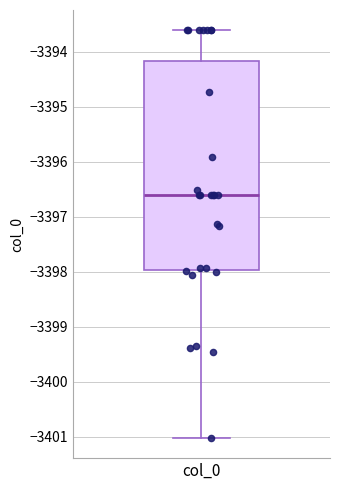

Transcribe this box plot: give where the median line is, the range the box spans, and where the two whiskers end, as read against the y-axis. The values are not printed on the chart, so give them approximately, as read against the axis.

median -3396.6, box -3398.0 to -3394.2, whiskers -3401.0 to -3393.6